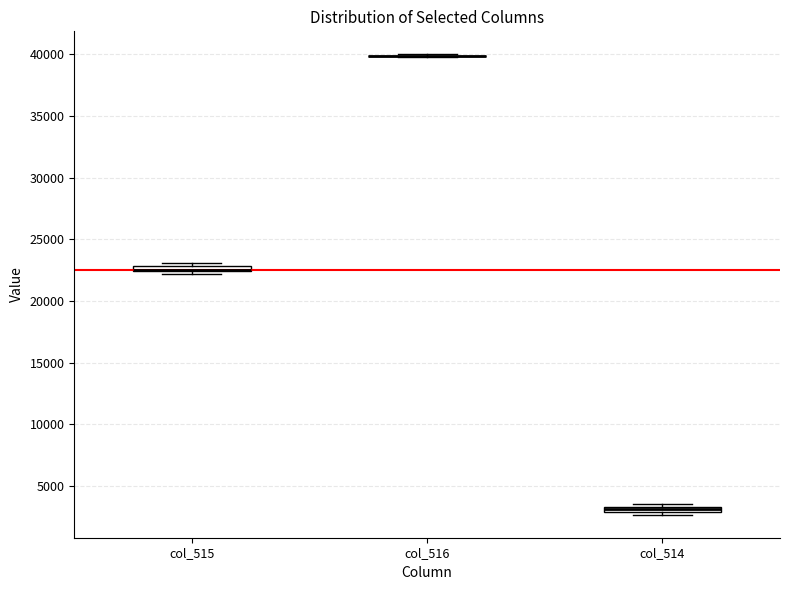

Where is the lower edge of the box for col_514 on the y-axis? The values are not printed on the chart, so give them approximately, as read against the axis.

3000